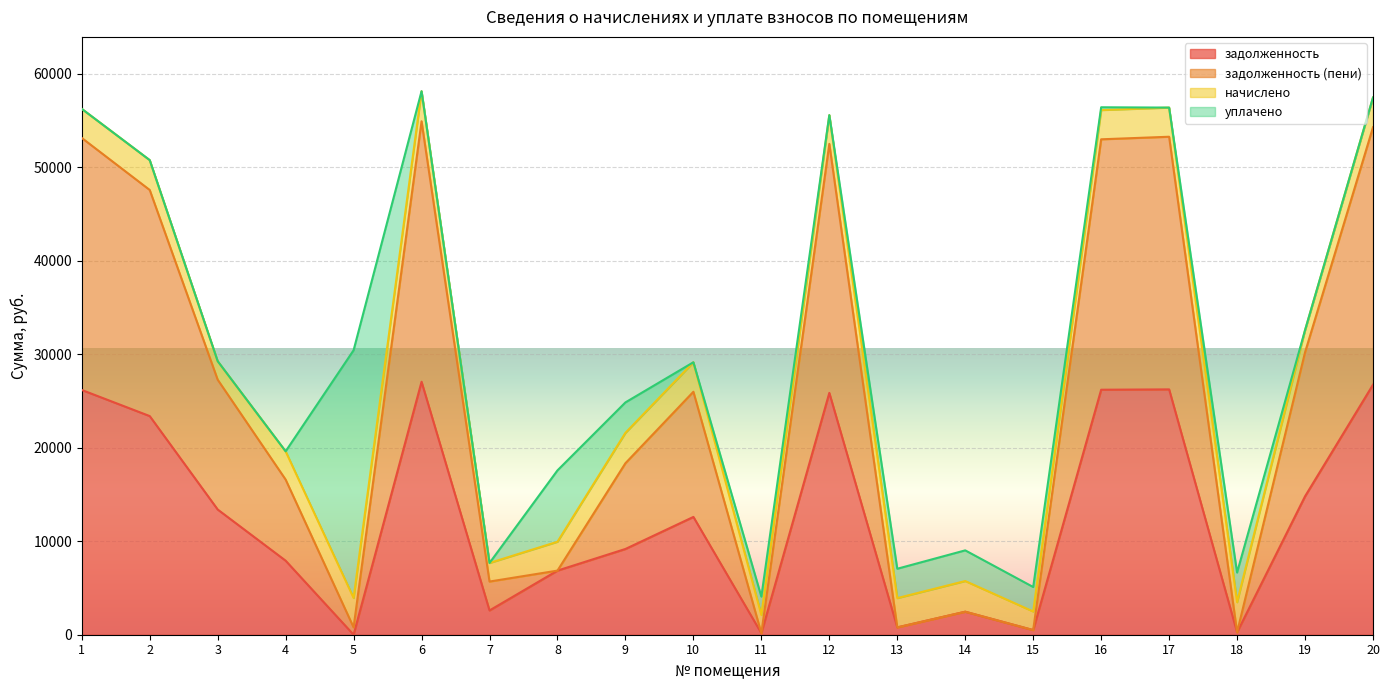

What is the total value across all series at 3?

29254.3